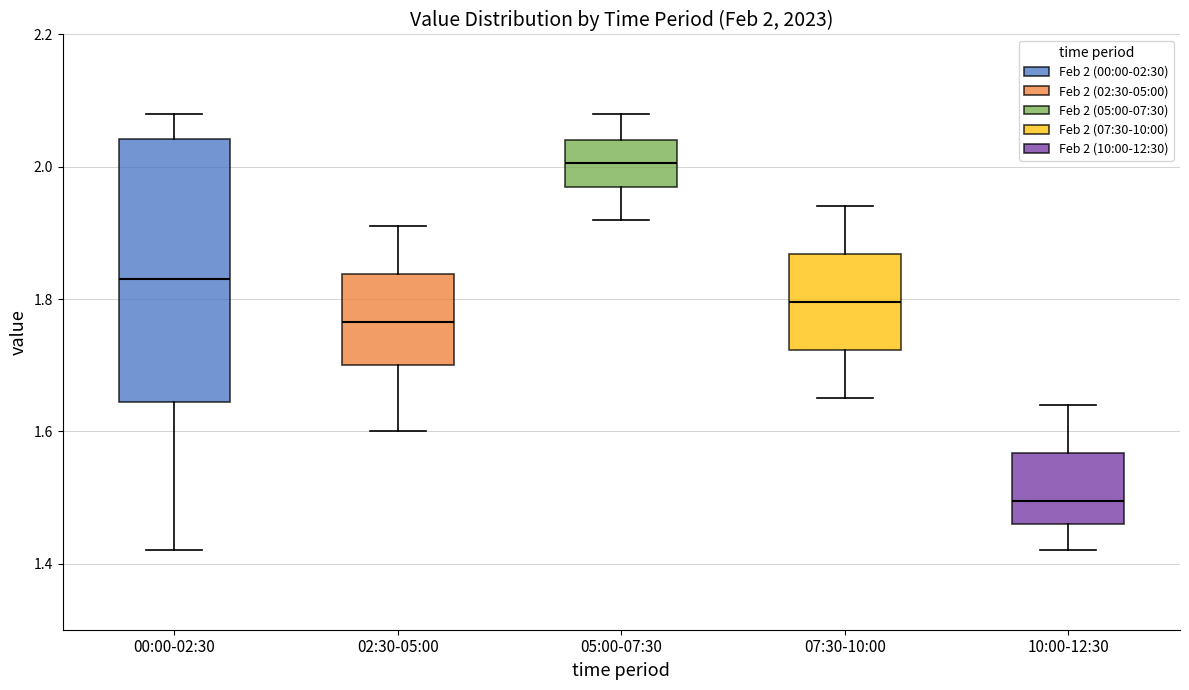

Which box has the highest median line?

05:00-07:30